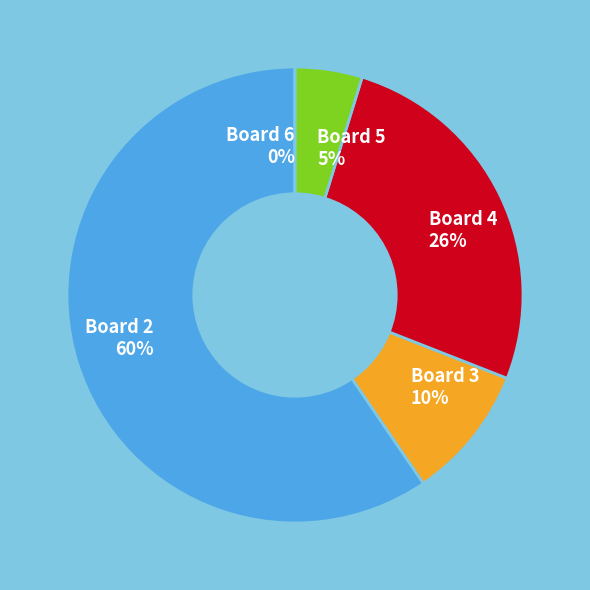

Does Board 3 account for over 50% of the chart?

No